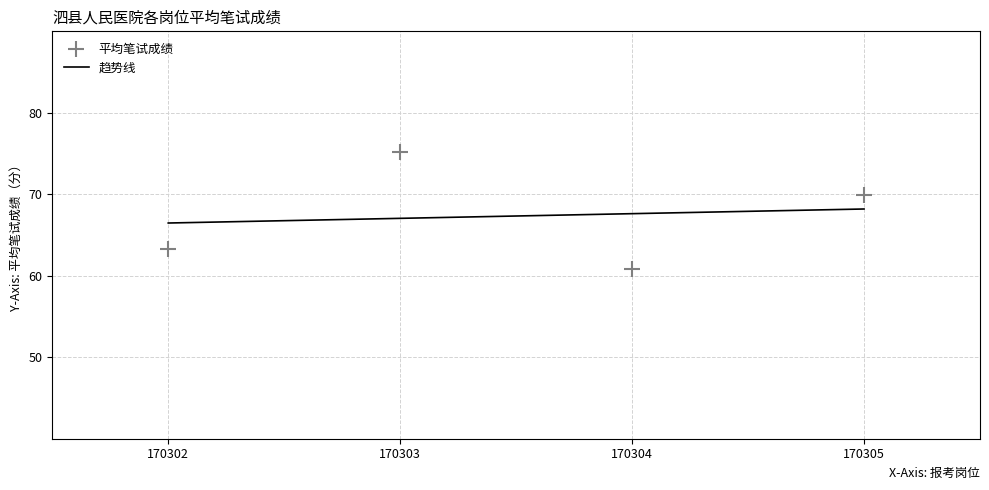

What are all the series names shown in the legend?

趋势线, 平均笔试成绩